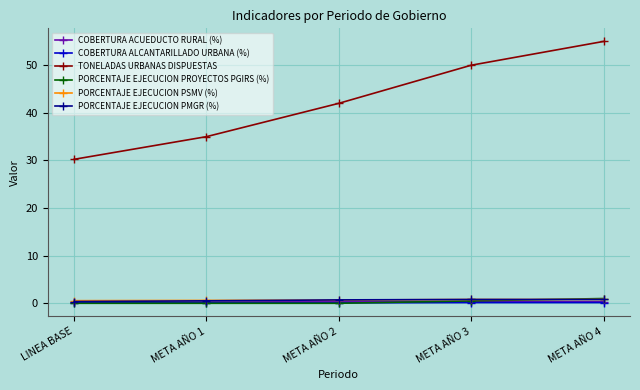

The TONELADAS URBANAS DISPUESTAS series shows 30.2 at LINEA BASE. True or false?

True